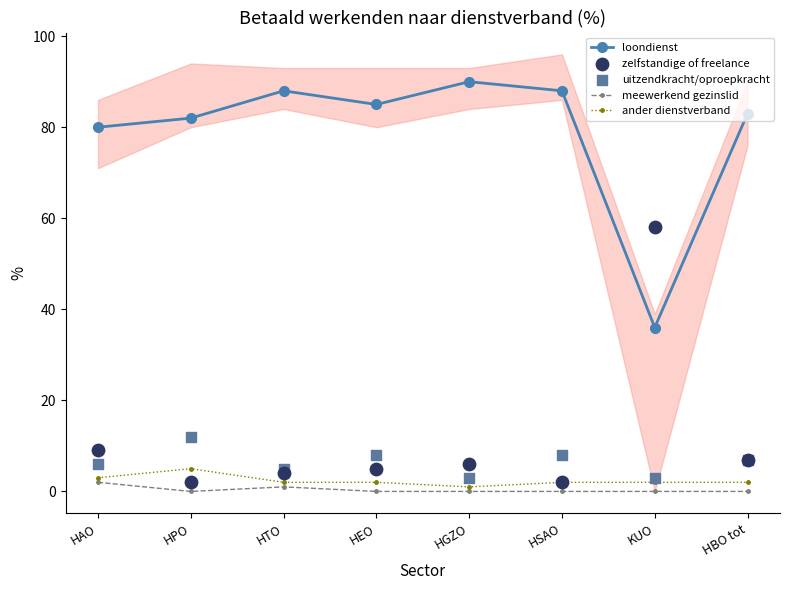

At how many categories does at least one series exceed 27?

8